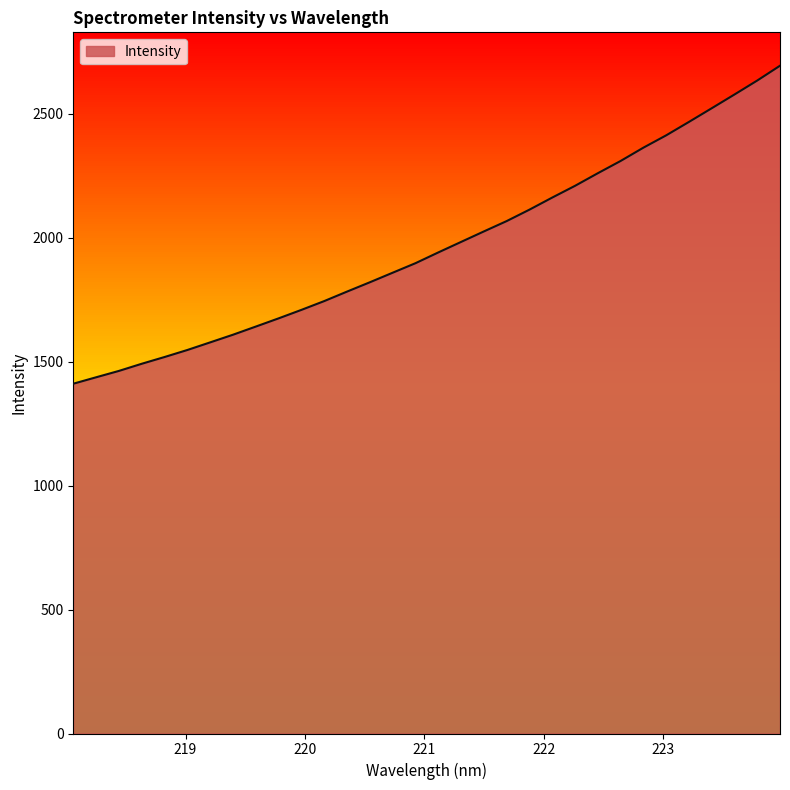

What is the difference between the maximum and minimum values?

1282.9